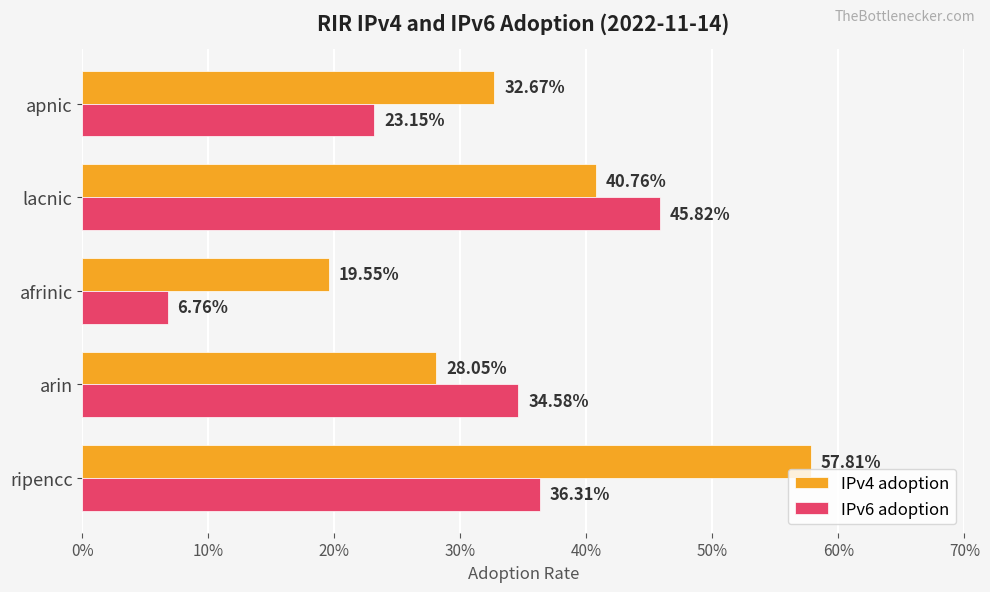

What are all the series names shown in the legend?

IPv4 adoption, IPv6 adoption